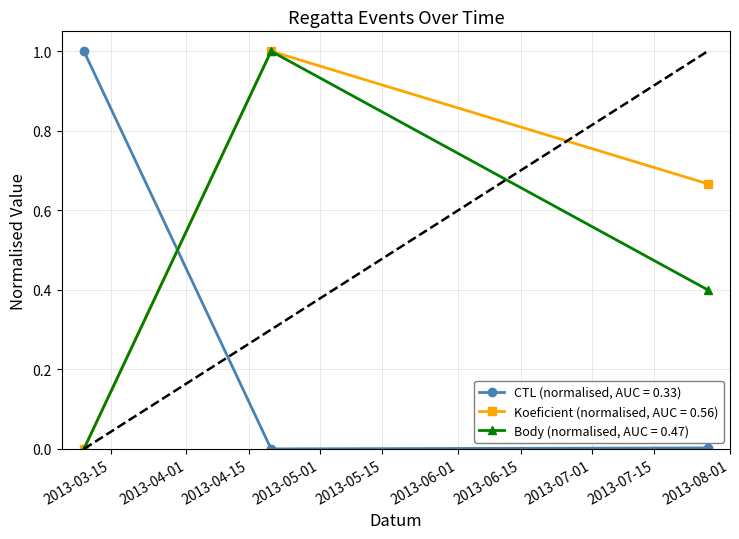

List the series in order of their peak value, lowest first.

Koeficient (normalised, AUC = 0.56), Body (normalised, AUC = 0.47), CTL (normalised, AUC = 0.33)